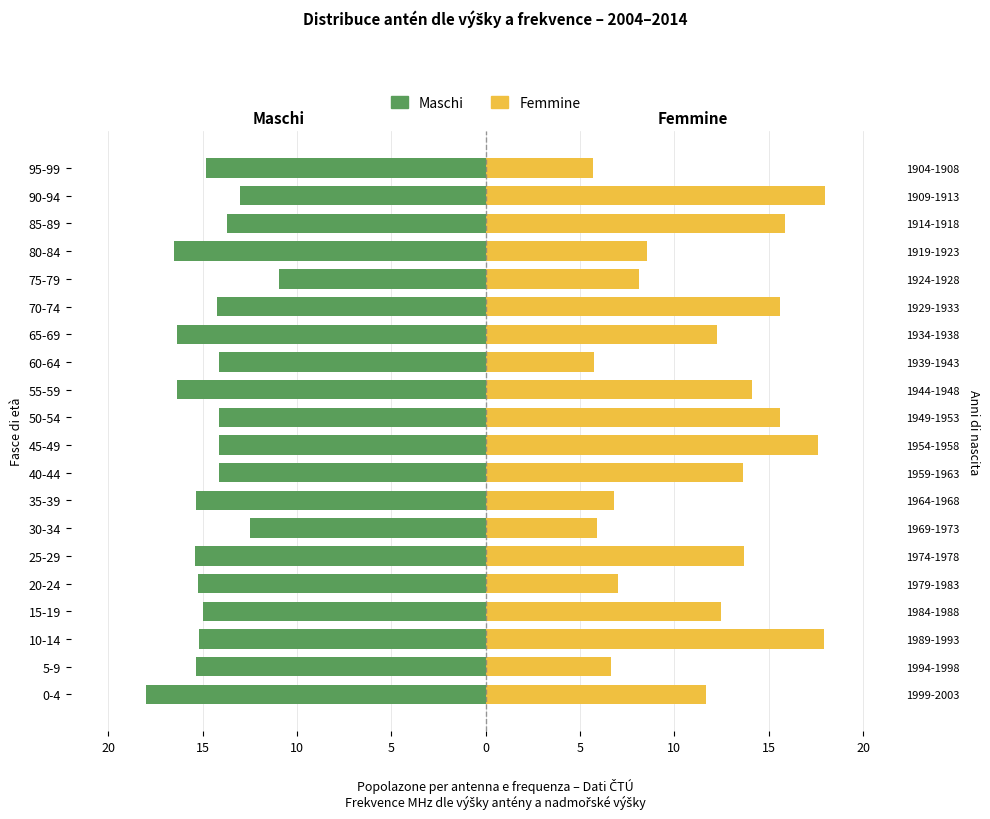

What are all the series names shown in the legend?

Maschi, Femmine